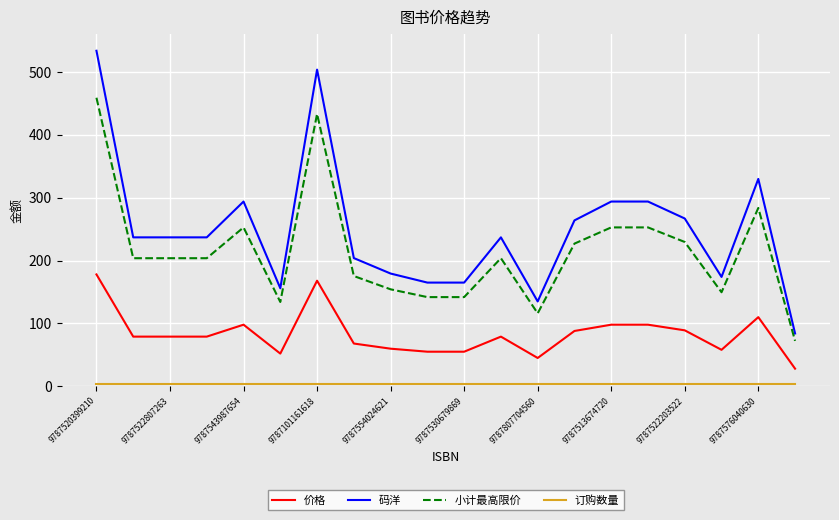

True or false: 码洋 and 小计最高限价 intersect in this chart.

False